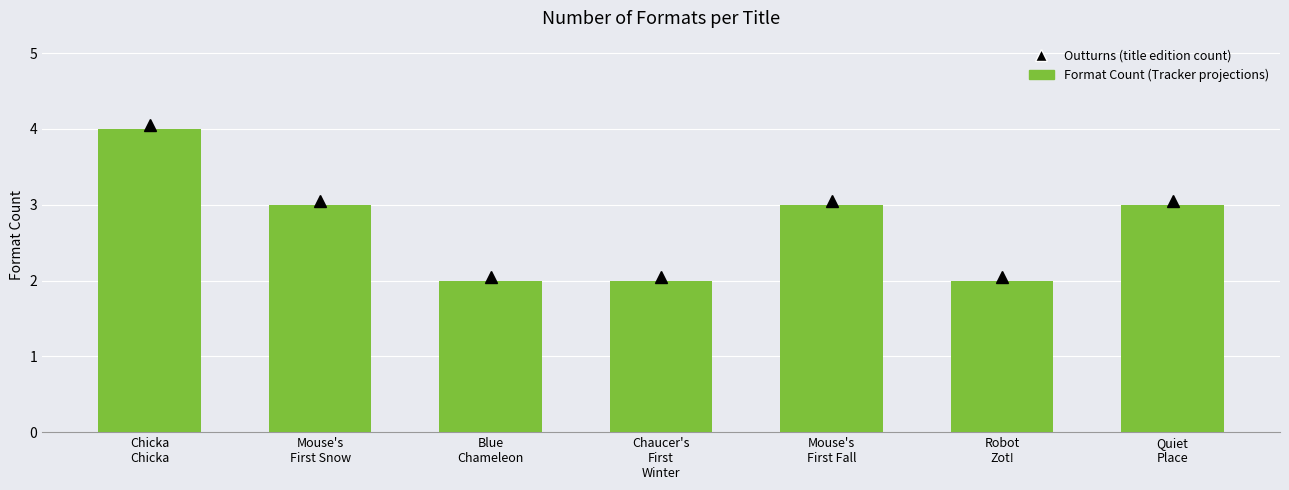

Reading right to left, extract all data points from this chart.

Quiet
Place=3	Robot
Zot!=2	Mouse's
First Fall=3	Chaucer's
First
Winter=2	Blue
Chameleon=2	Mouse's
First Snow=3	Chicka
Chicka=4